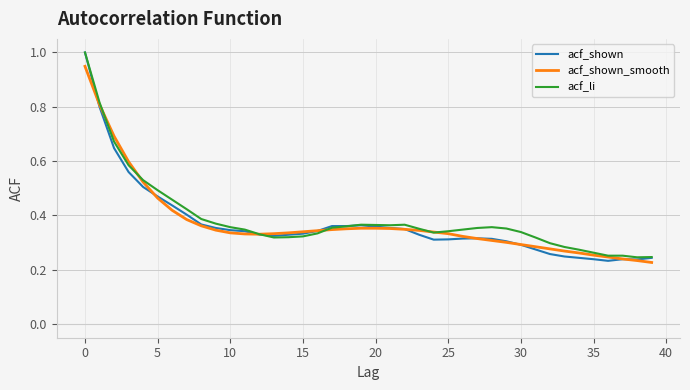

Which series has the largest range (max minus min)?

acf_shown